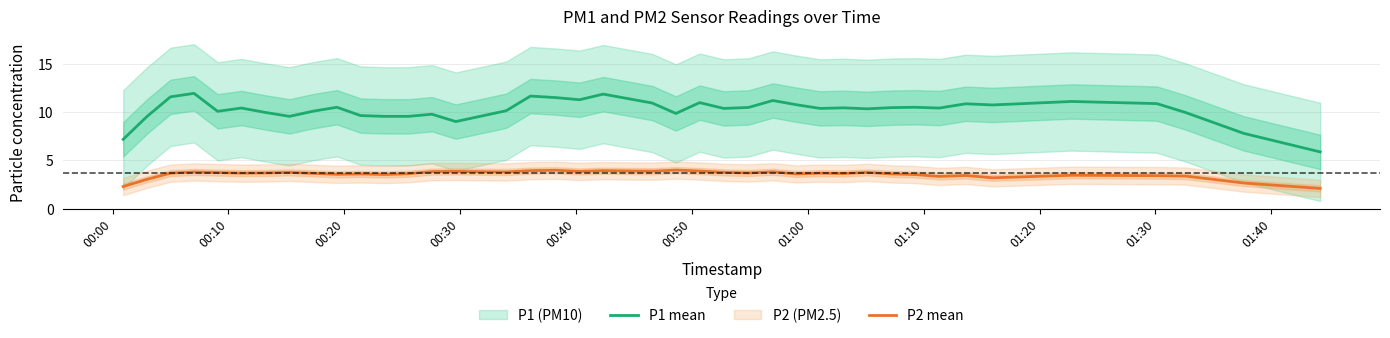

What is the value of the P1 mean point at the 26th from the left?

11.2